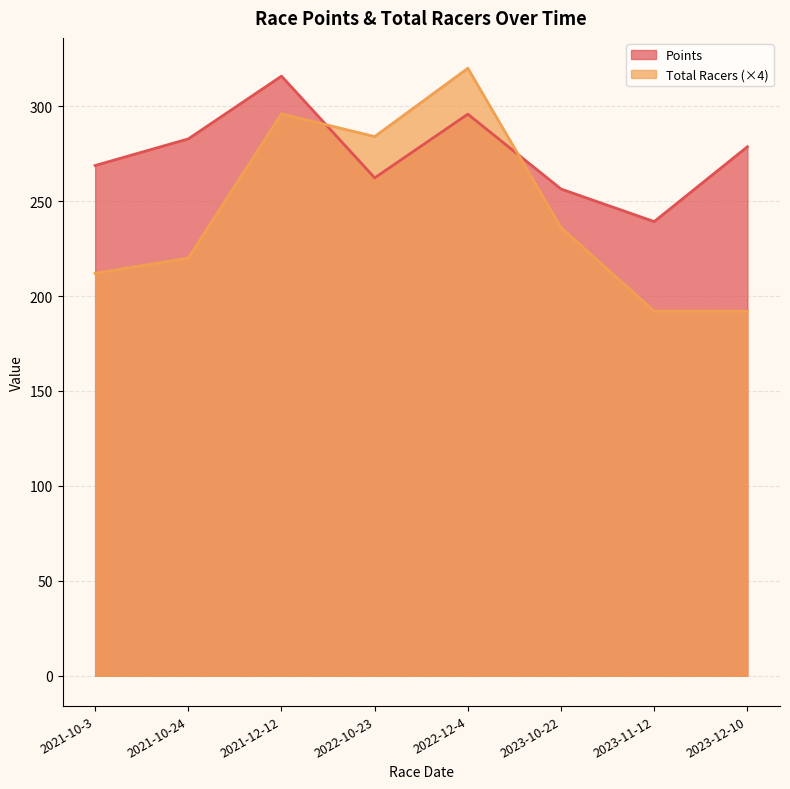

What is the label of the 4th point from the right?

2022-12-4